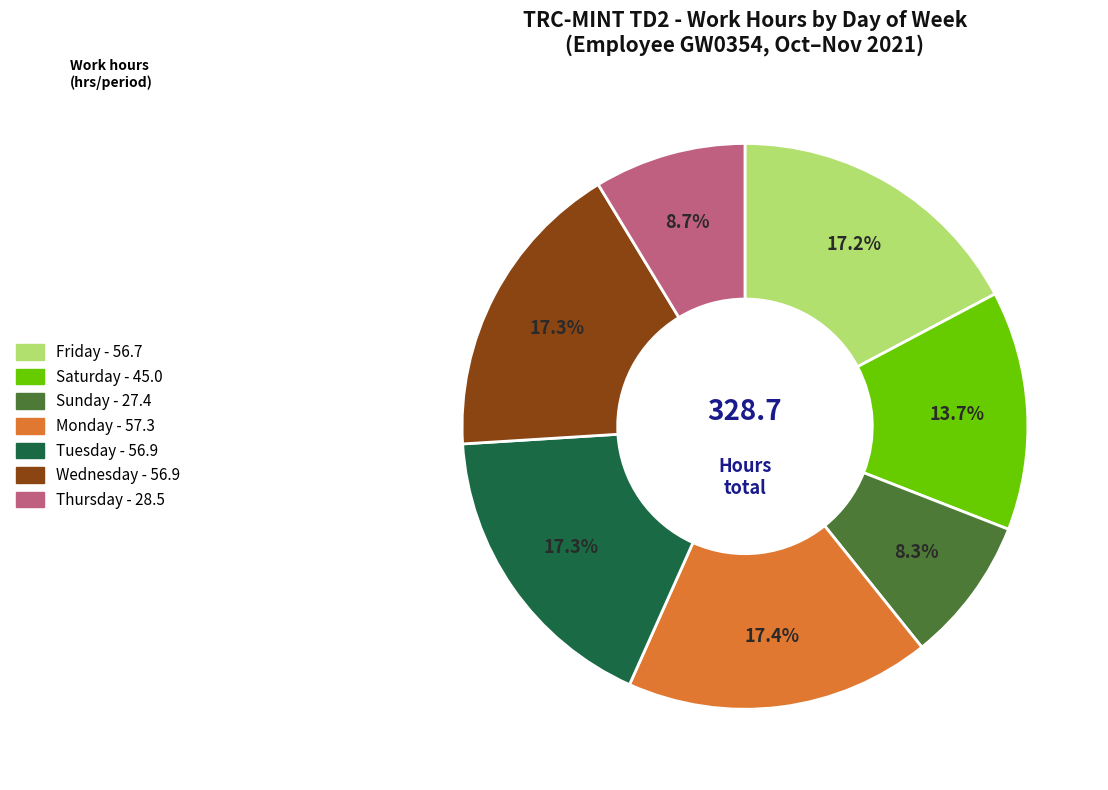

Count the number of slices in the pie.

7